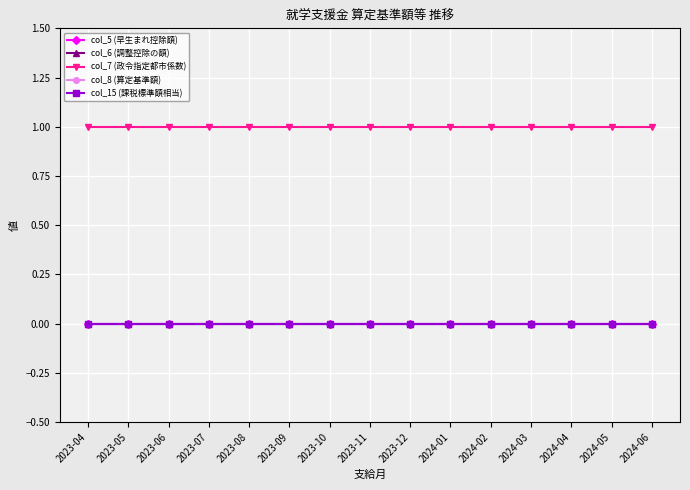

Is this an area chart (filled region under the line)?

No